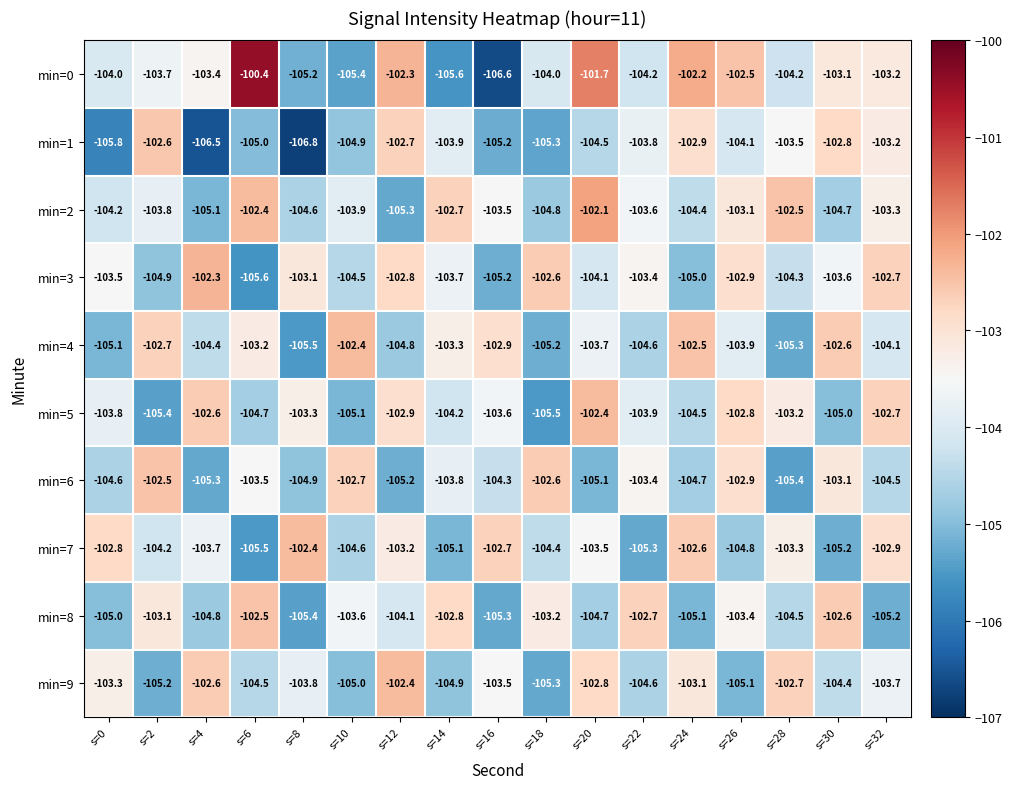

How many categories are shown in the chart?

17